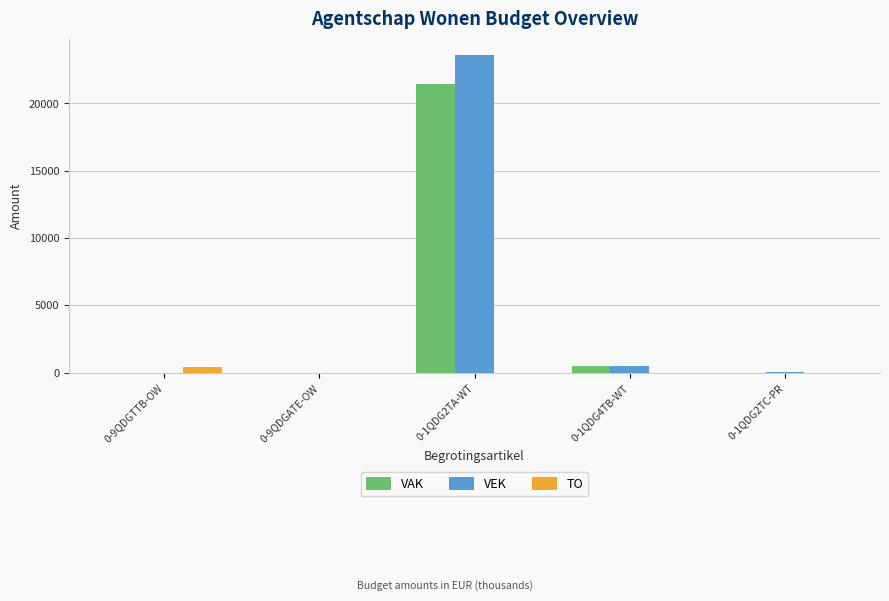

Between 0-1QDG2TA-WT and 0-1QDG2TC-PR, which series saw the biggest shift?

VEK